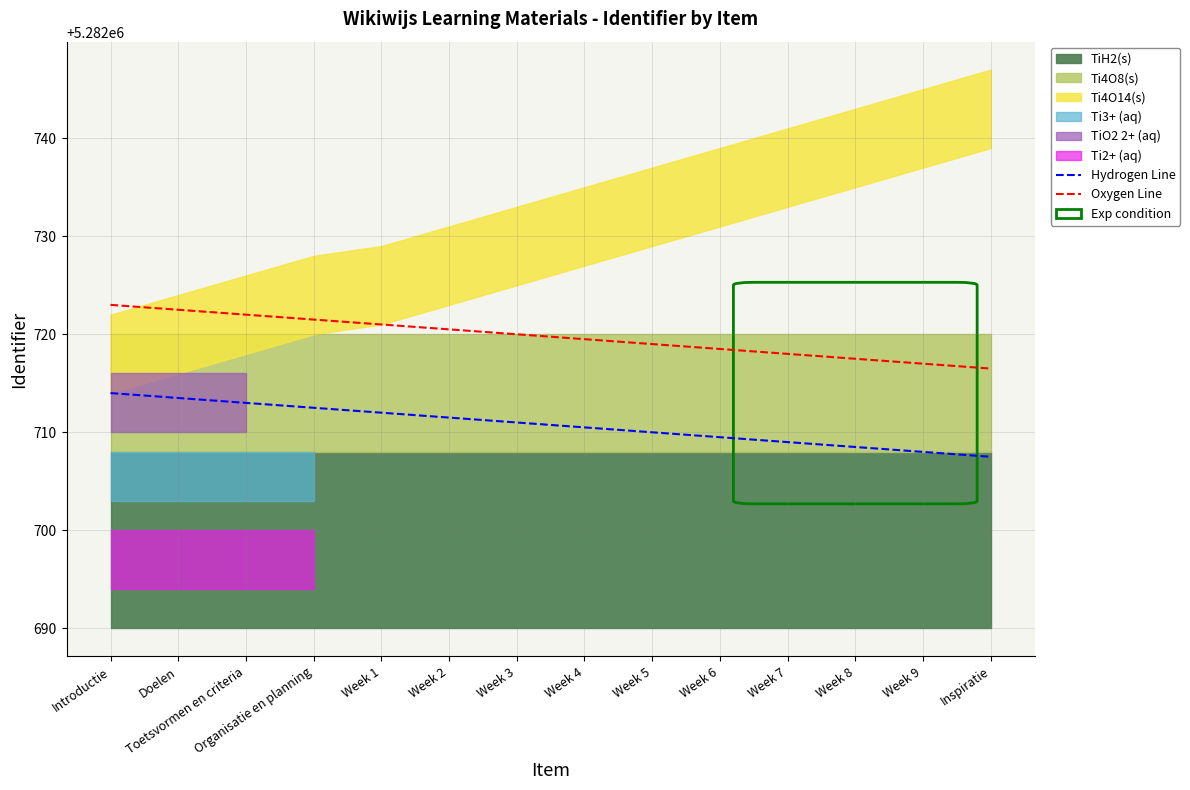

How many data points in Hydrogen Line are less than 5282711?

7